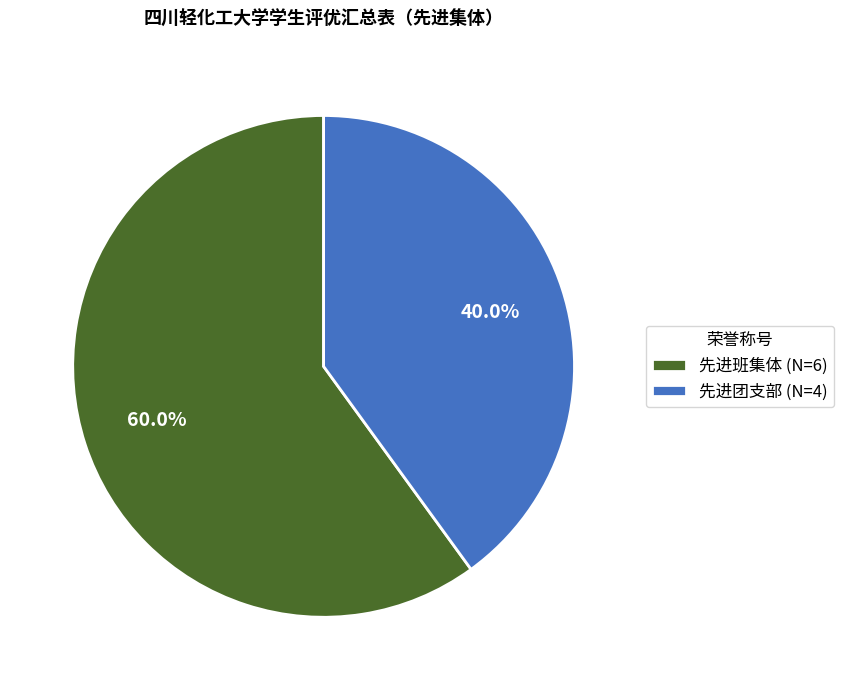

To the nearest percent, what is the average slice percentage?

50%